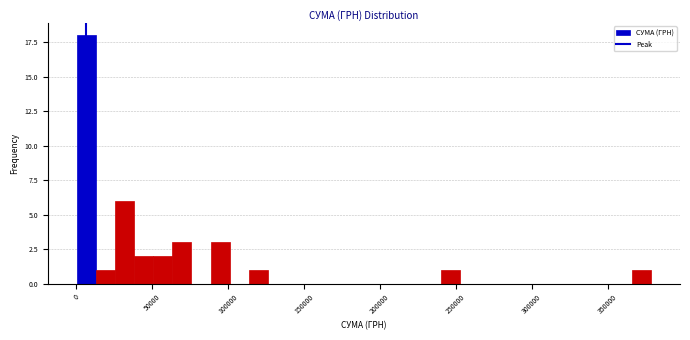

Around what value on the x-axis is the tallest bar? Give the approximate position of its centre, as read against the axis.

5000